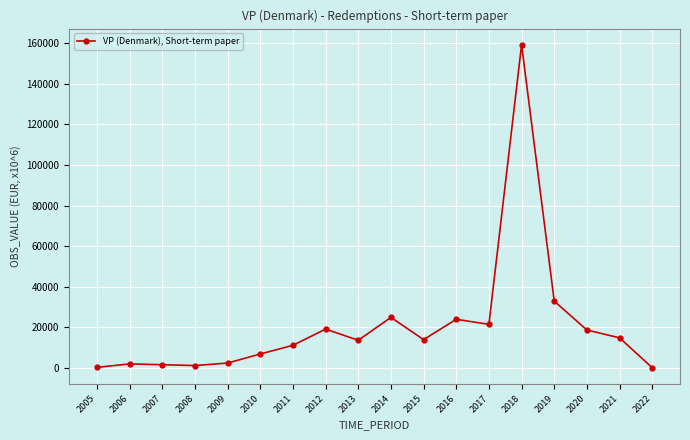

The value at 2018 is 57567.2. True or false?

False